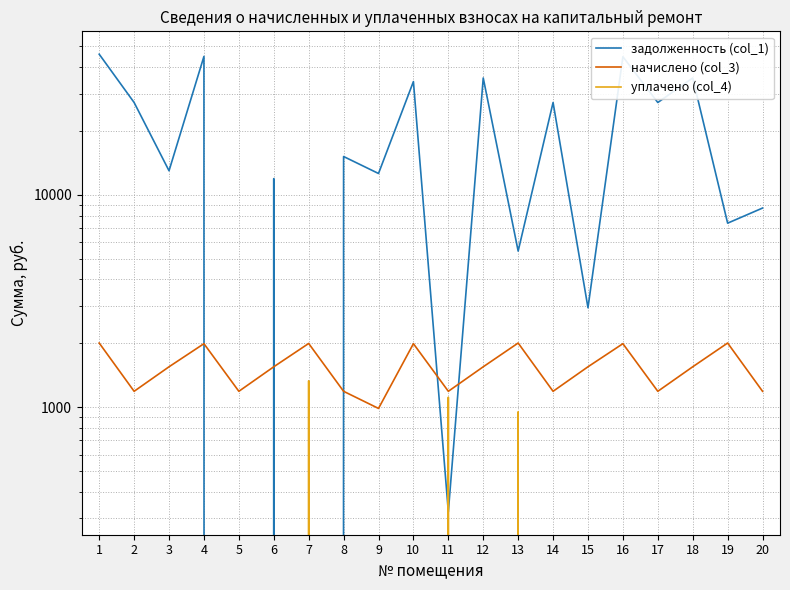

Reading left to right, transcribe all the data shown in this chart.

задолженность (col_1): 45941.3	27224.4	12992.3	44856.0	0.0	11927.5	0.0	15161.4	12613.8	34153.5	322.4	35512.6	5440.5	27224.4	2943.8	44712.0	27224.4	35512.6	7363.3	8672.5
начислено (col_3): 2008.8	1190.4	1552.8	1994.4	1190.4	1552.8	1999.2	1190.4	988.8	1994.4	1190.4	1552.8	2008.8	1190.4	1552.8	1994.4	1190.4	1552.8	2008.8	1190.4
уплачено (col_4): 0.0	0.0	0.0	0.0	0.0	0.0	1332.8	0.0	0.0	0.0	1116.0	0.0	953.0	0.0	0.0	0.0	0.0	0.0	0.0	0.0